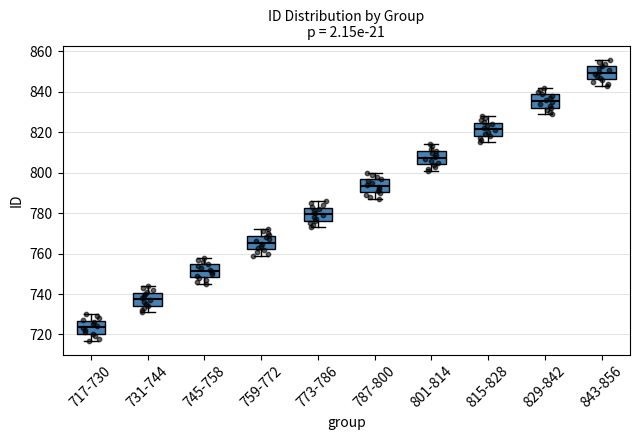

Where does the lower whisker of the box for 815-828 end on the y-axis? The values are not printed on the chart, so give them approximately, as read against the axis.

816